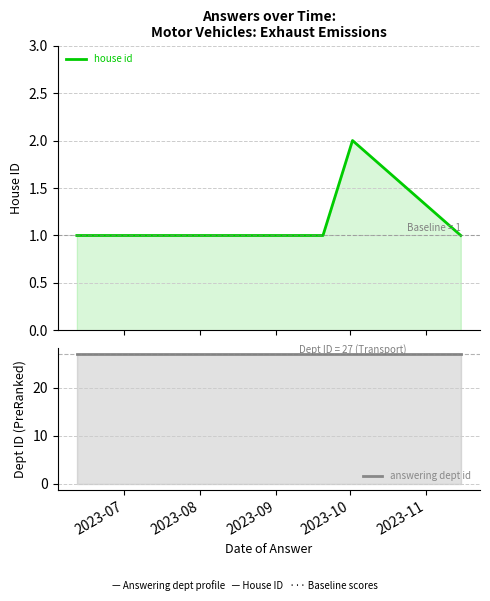

Which label corresponds to the largest value in the chart?

2023-07